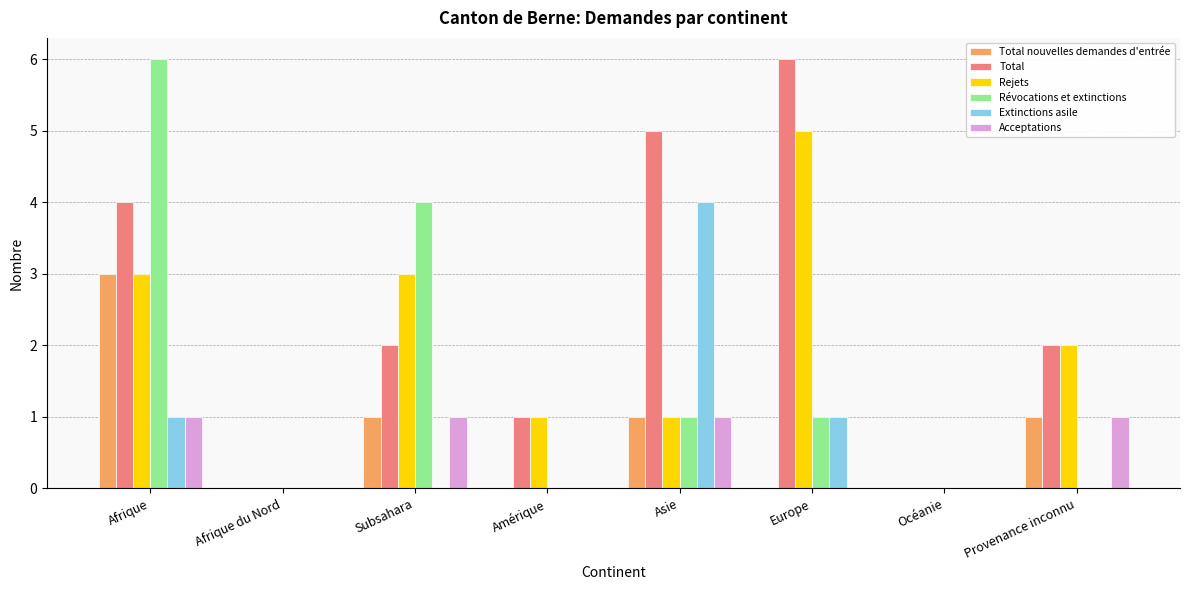

How many groups of bars are there?

8